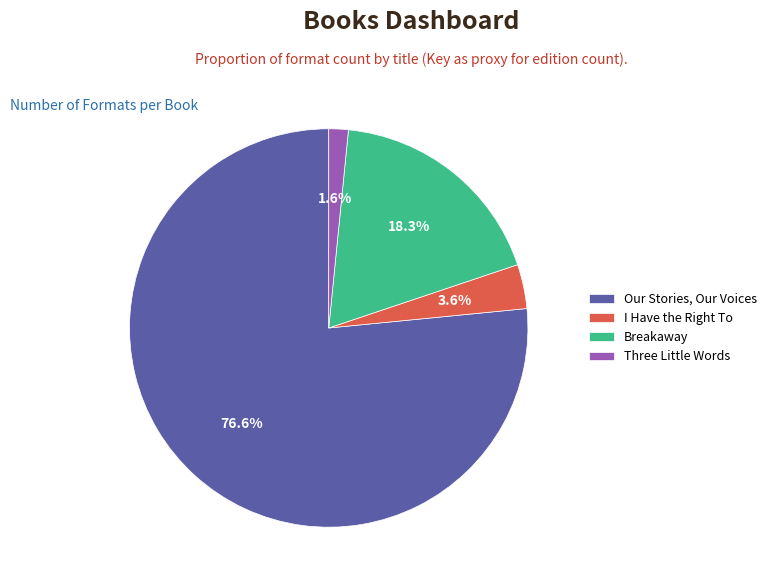

Rank the categories by value from lowest to highest.

Three Little Words, I Have the Right To, Breakaway, Our Stories, Our Voices